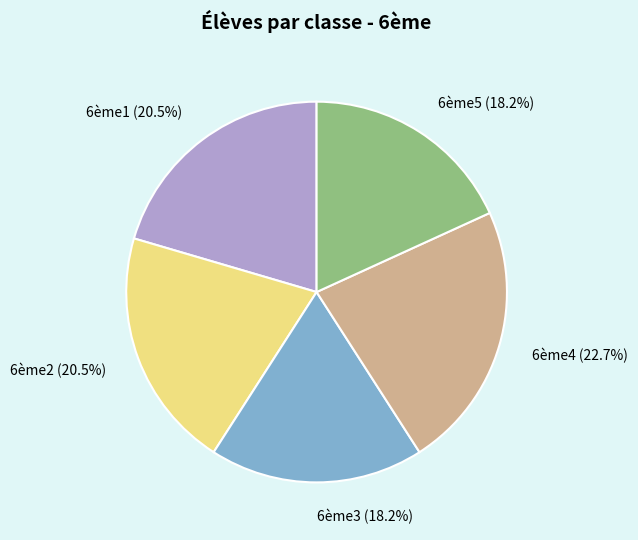

Is there a majority slice in this chart?

No